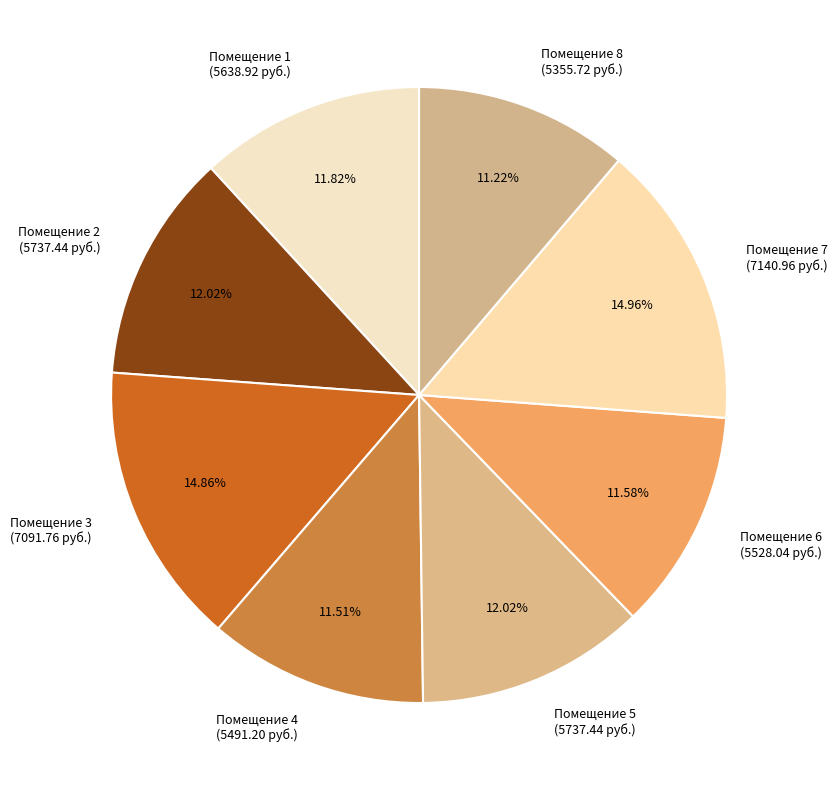

To the nearest percent, what is the difference between the largest and smallest slice percentages?

4%